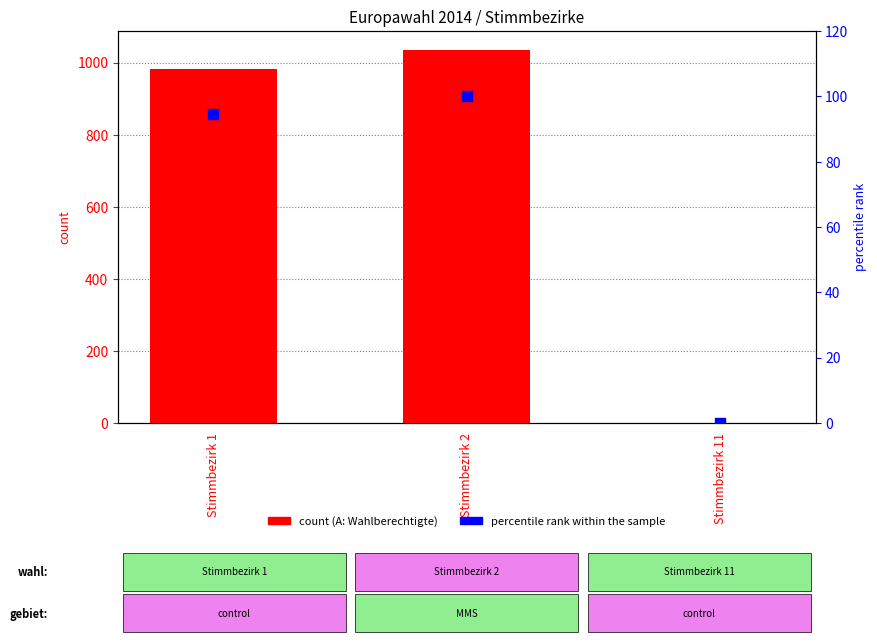

At which category is the sum across all series the highest?

Stimmbezirk 2